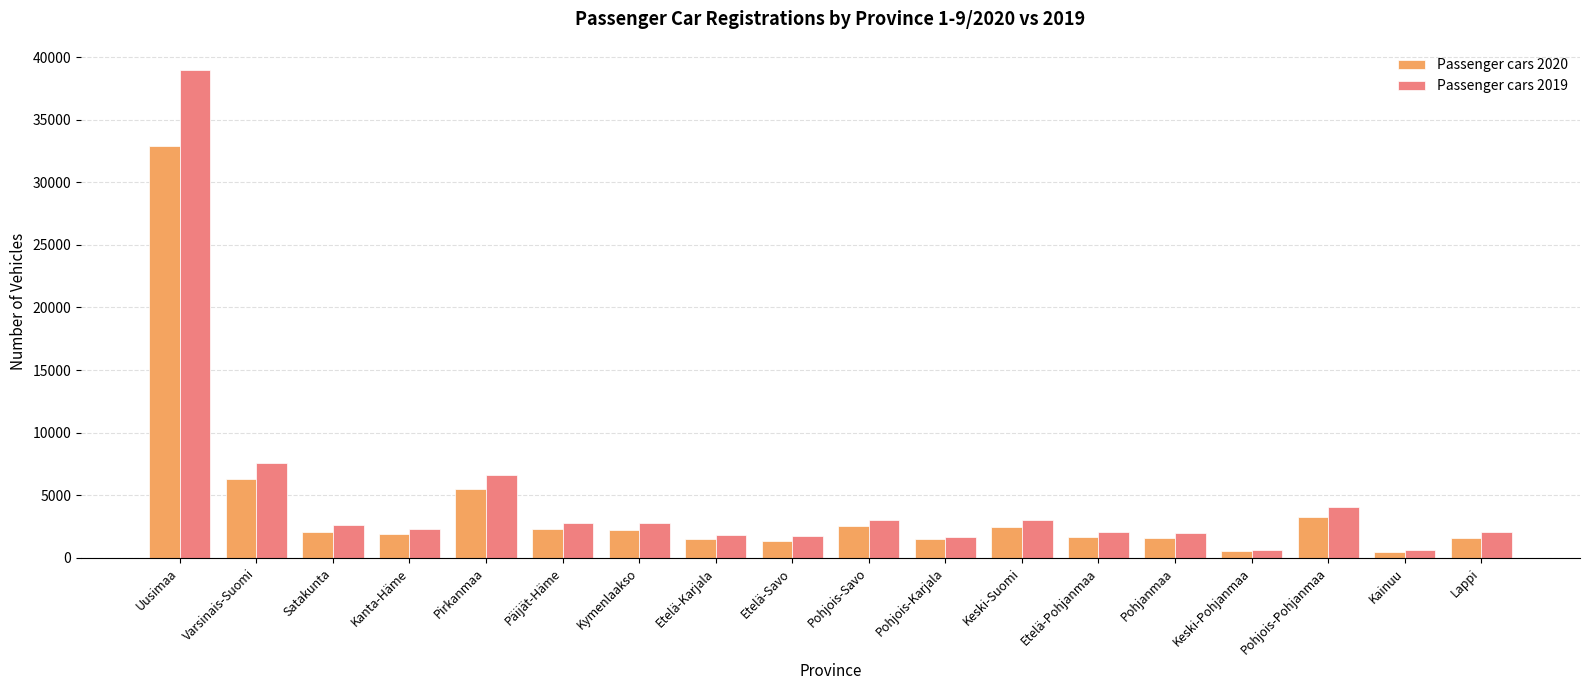

Rank the series by their maximum value, from lowest to highest.

Passenger cars 2020, Passenger cars 2019